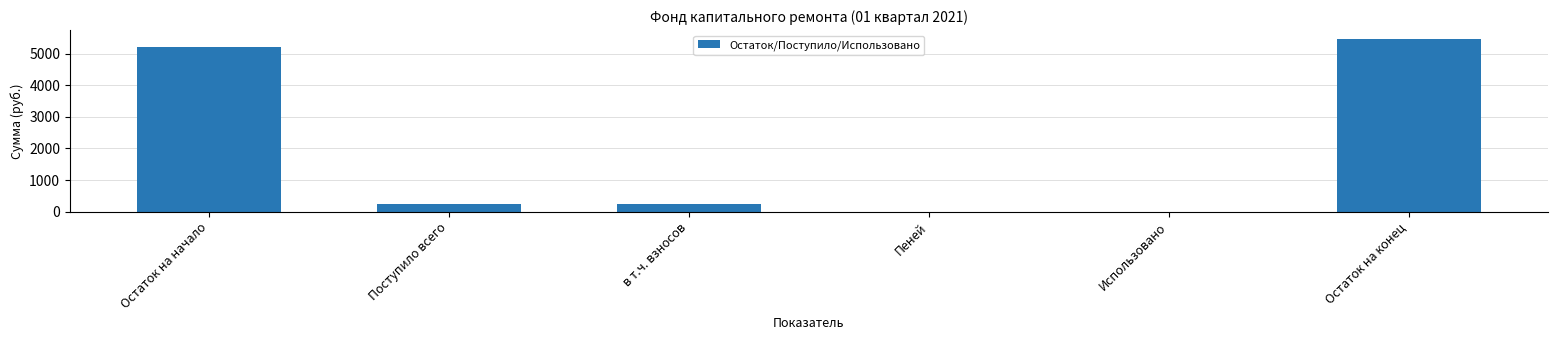

Count the number of data series in this chart.

1